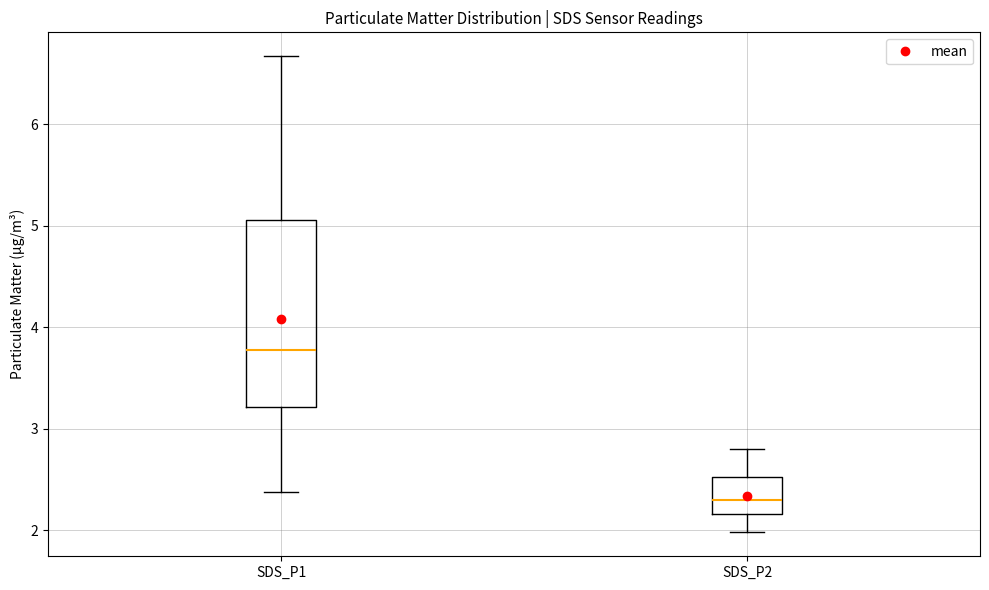

Where does the lower whisker of the box for SDS_P1 end on the y-axis? The values are not printed on the chart, so give them approximately, as read against the axis.

2.4